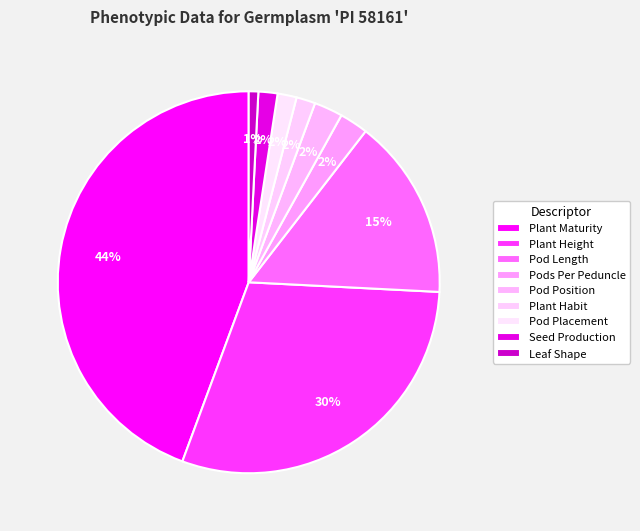

What is the largest slice in the pie chart?

Plant Maturity